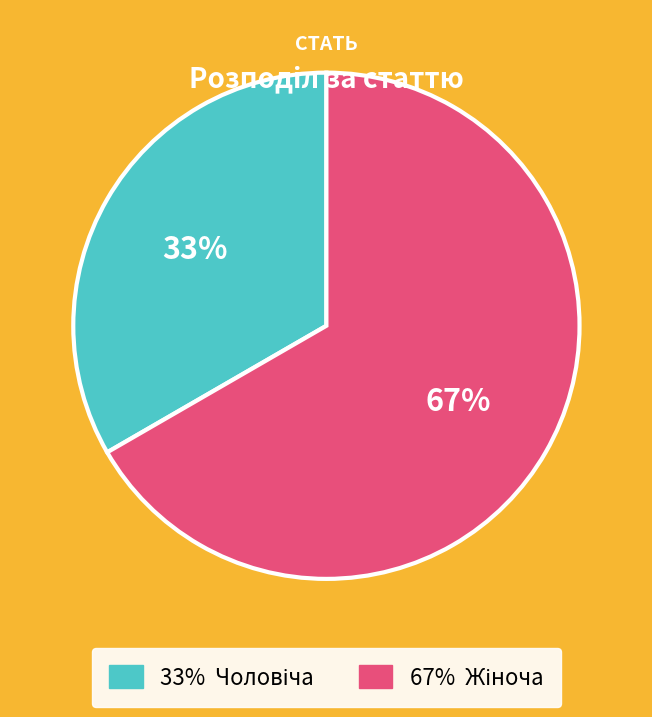

How many segments does this pie chart have?

2